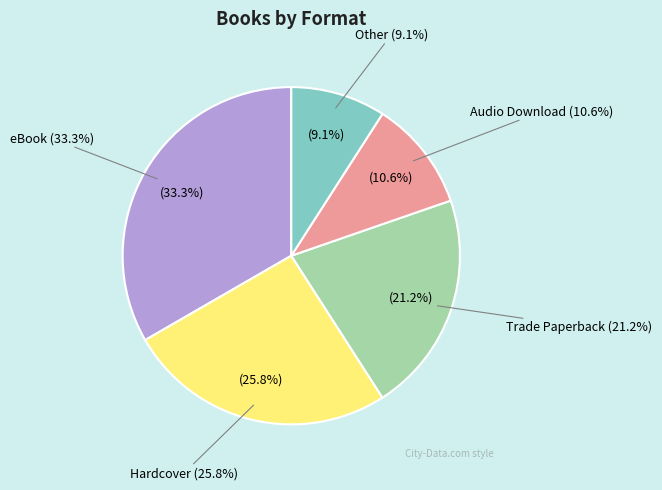

Which has a higher value, Hardcover or Trade Paperback?

Hardcover